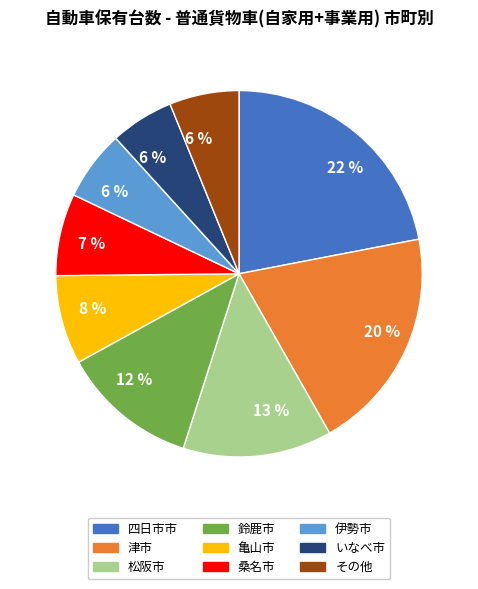

To the nearest percent, what is the average slice percentage?

11%